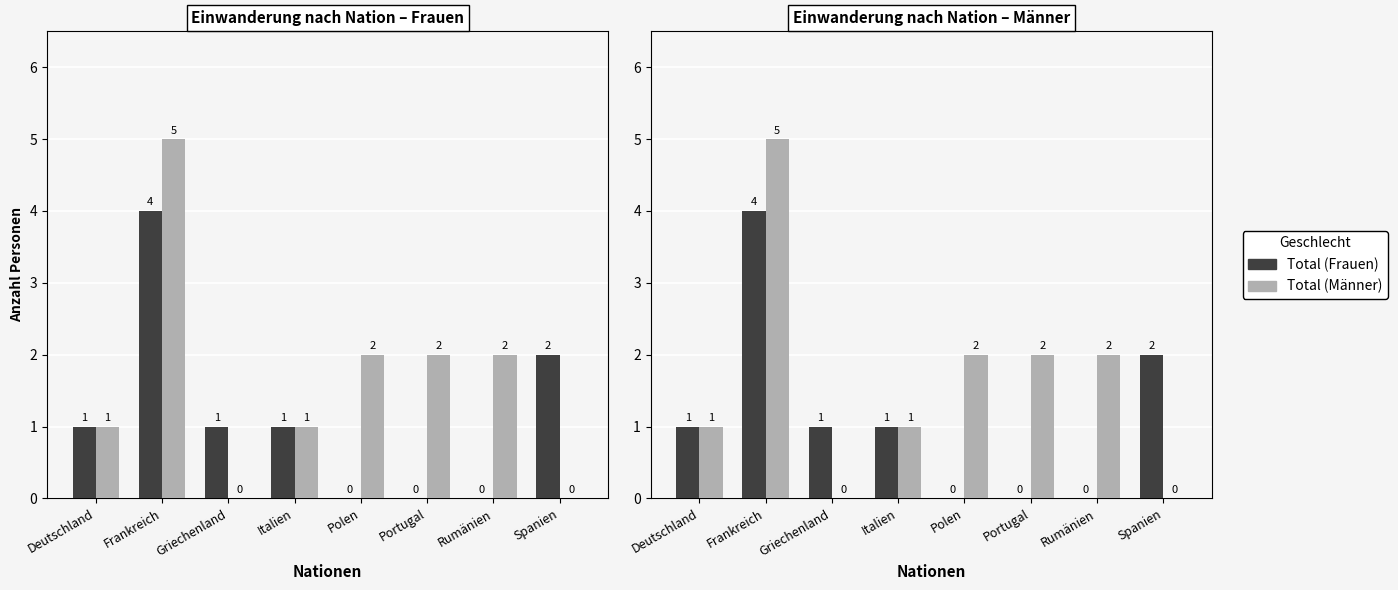

Between Portugal and Spanien, which series saw the biggest shift?

Total (Frauen)